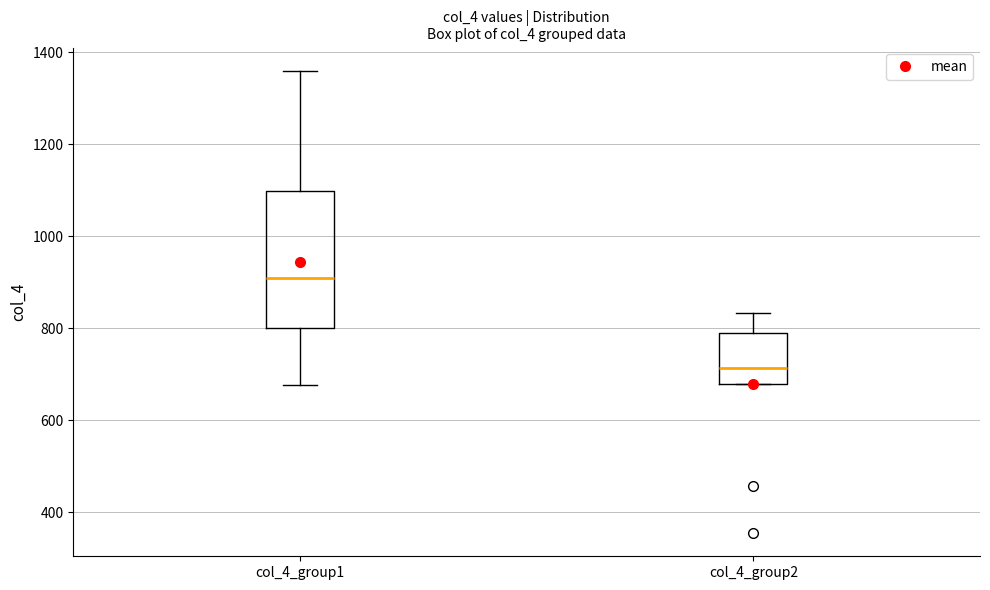

Reading left to right, read every box against the y-axis: the position of its median line, the range the box covers, and the ends of its whiskers. The values are not printed on the chart, so give them approximately, as read against the axis.

col_4_group1: median 900, box 800 to 1100, whiskers 680 to 1360
col_4_group2: median 720, box 680 to 800, whiskers 680 to 840